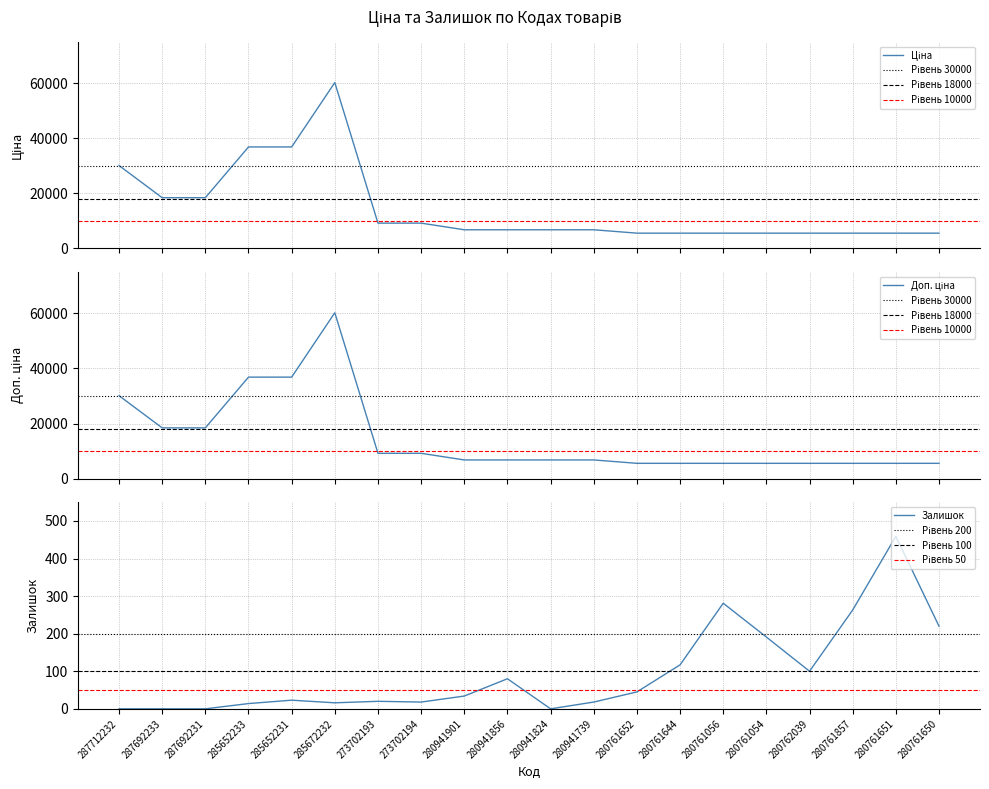

Which label corresponds to the largest value in the chart?

285672232